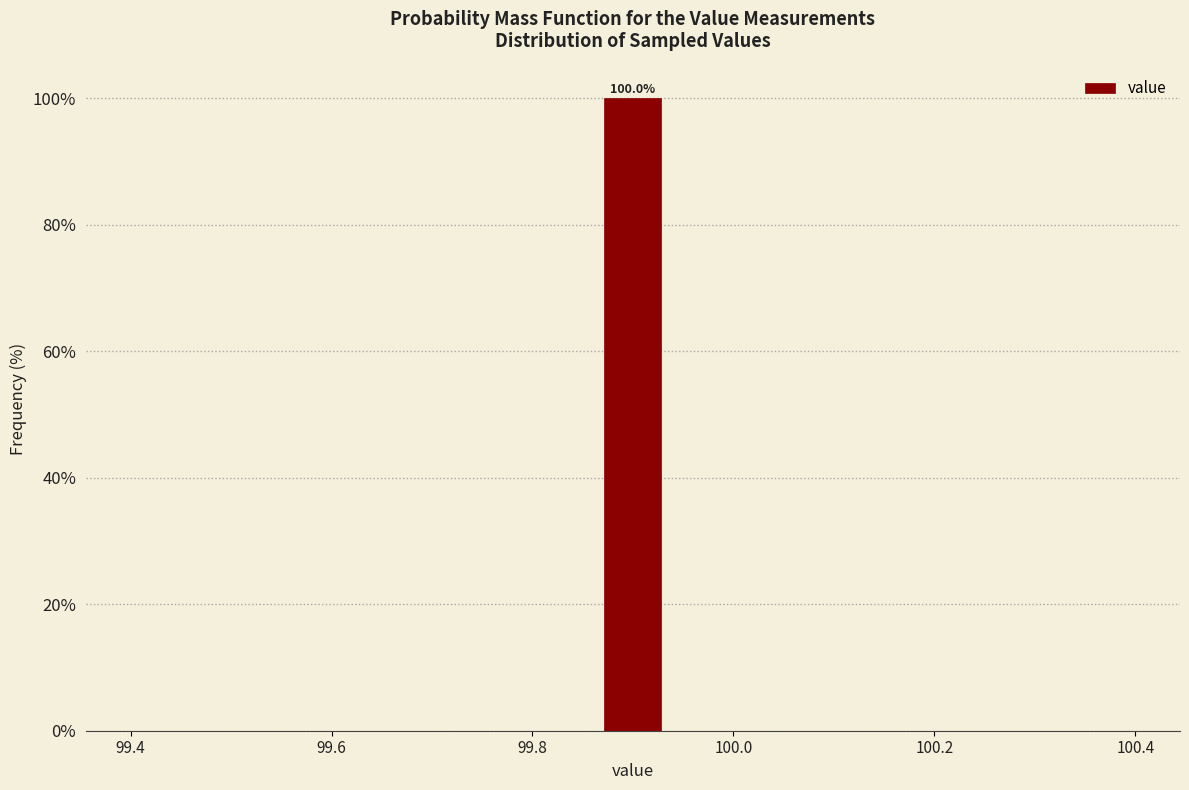

Around what value on the x-axis is the tallest bar? Give the approximate position of its centre, as read against the axis.

99.90